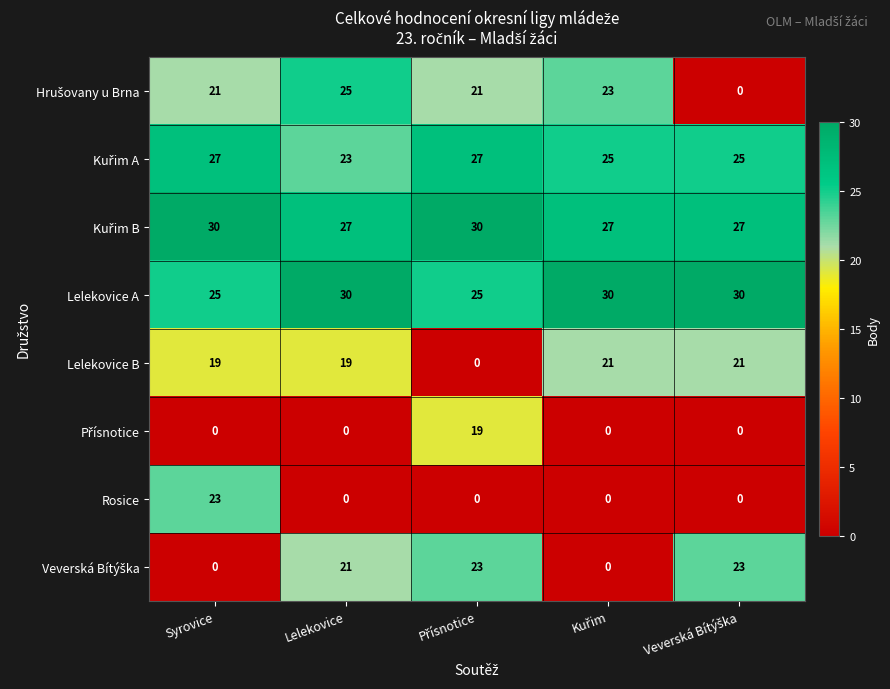

What is the difference between the second highest and minimum values in the Lelekovice A series?

5